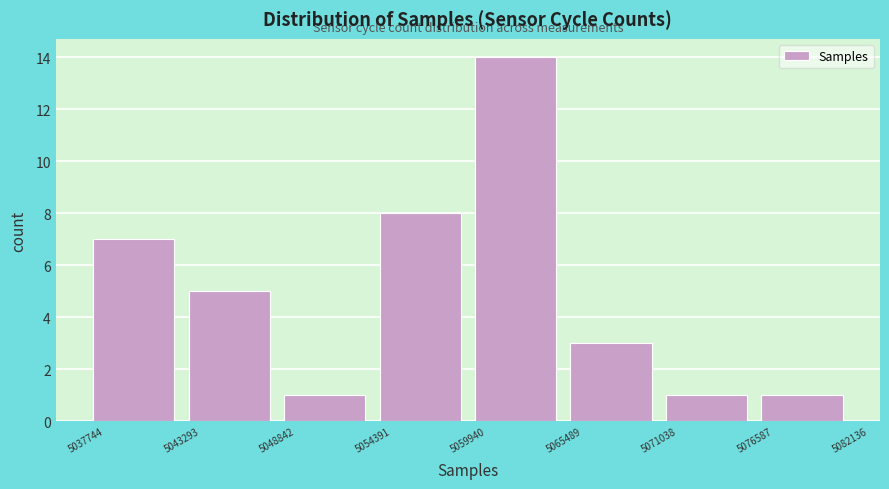

Reading left to right, list every bar in this chart as the range it spans on the x-axis followed by its height. The values are not printed on the chart, so give them approximately, as read against the axis.

5037744 to 5043293: 7
5043293 to 5048842: 5
5048842 to 5054391: 1
5054391 to 5059940: 8
5059940 to 5065489: 14
5065489 to 5071038: 3
5071038 to 5076587: 1
5076587 to 5082136: 1